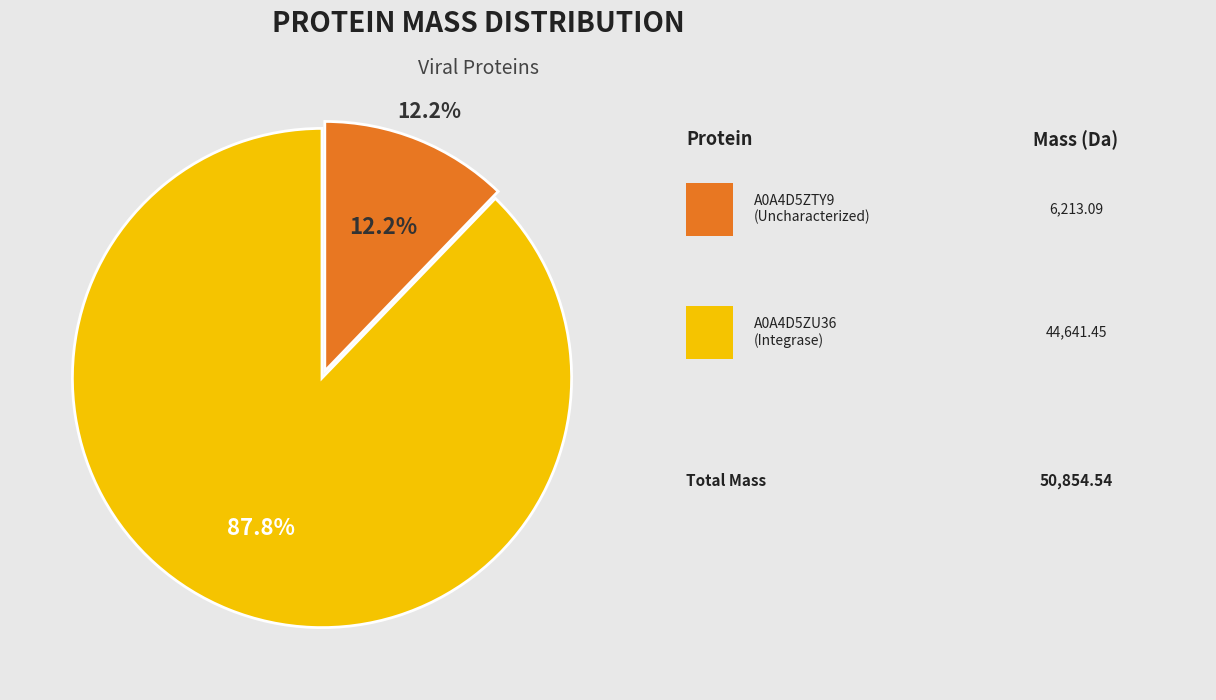

Count the number of slices in the pie.

2